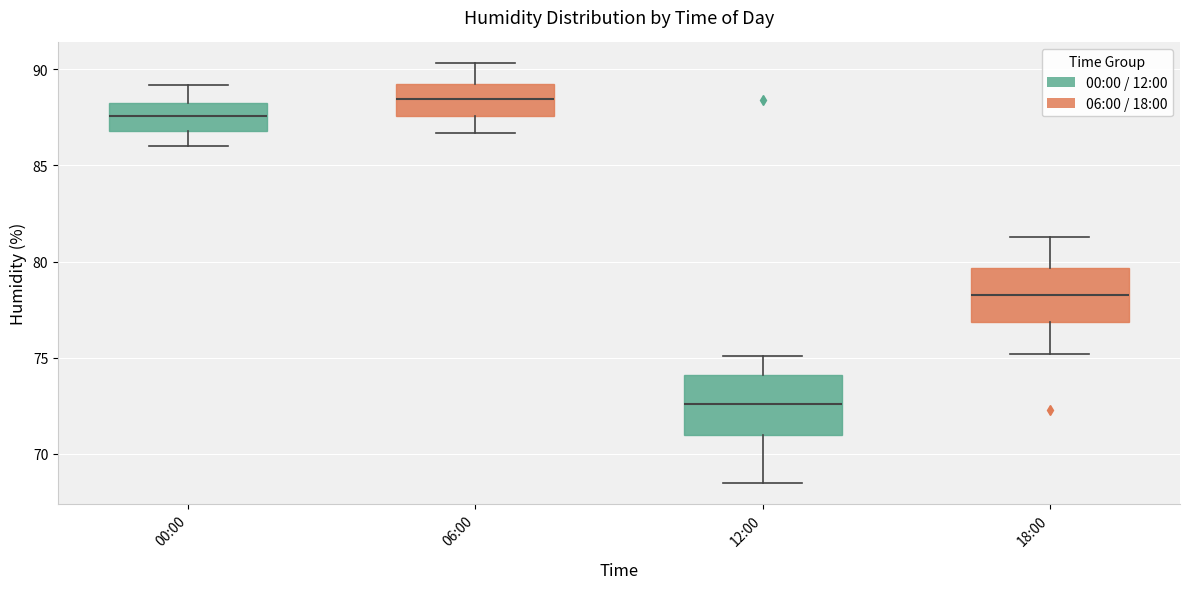

Reading left to right, transcribe this box plot: for each box, give where its median line is, the range the box spans, and where its two whiskers end, as read against the y-axis. The values are not printed on the chart, so give them approximately, as read against the axis.

00:00: median 87.5, box 87.0 to 88.0, whiskers 86.0 to 89.0
06:00: median 88.5, box 87.5 to 89.0, whiskers 86.5 to 90.5
12:00: median 72.5, box 71.0 to 74.0, whiskers 68.5 to 75.0
18:00: median 78.5, box 77.0 to 79.5, whiskers 75.0 to 81.5